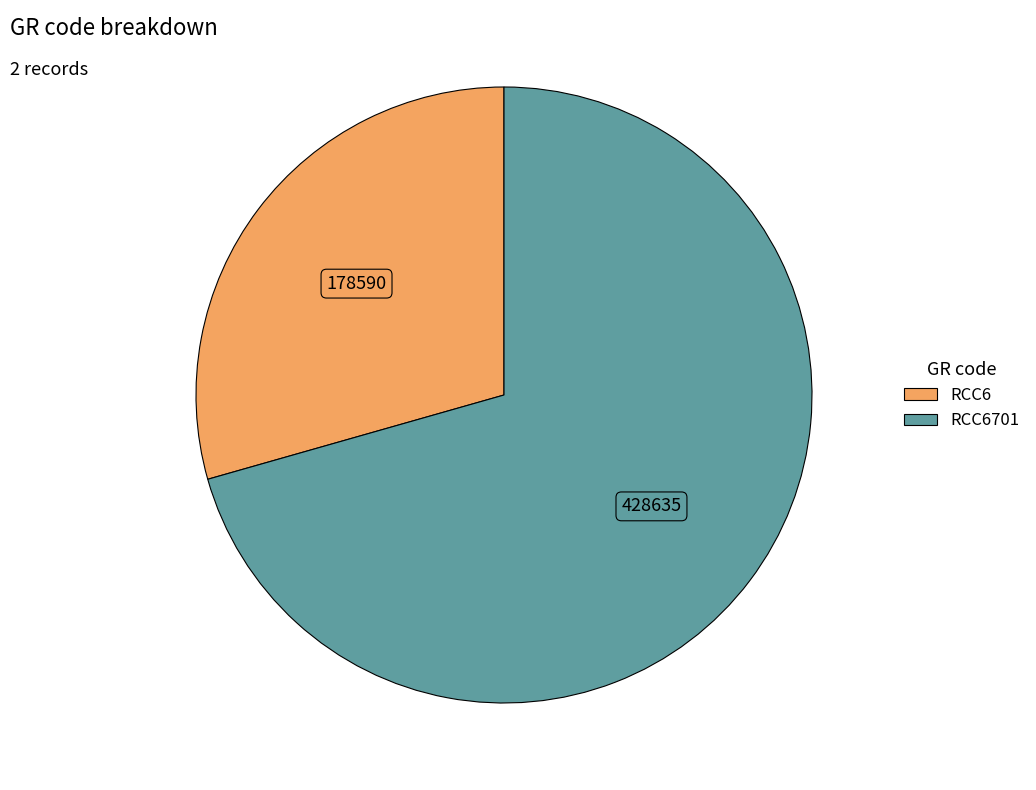

Is there a majority slice in this chart?

Yes